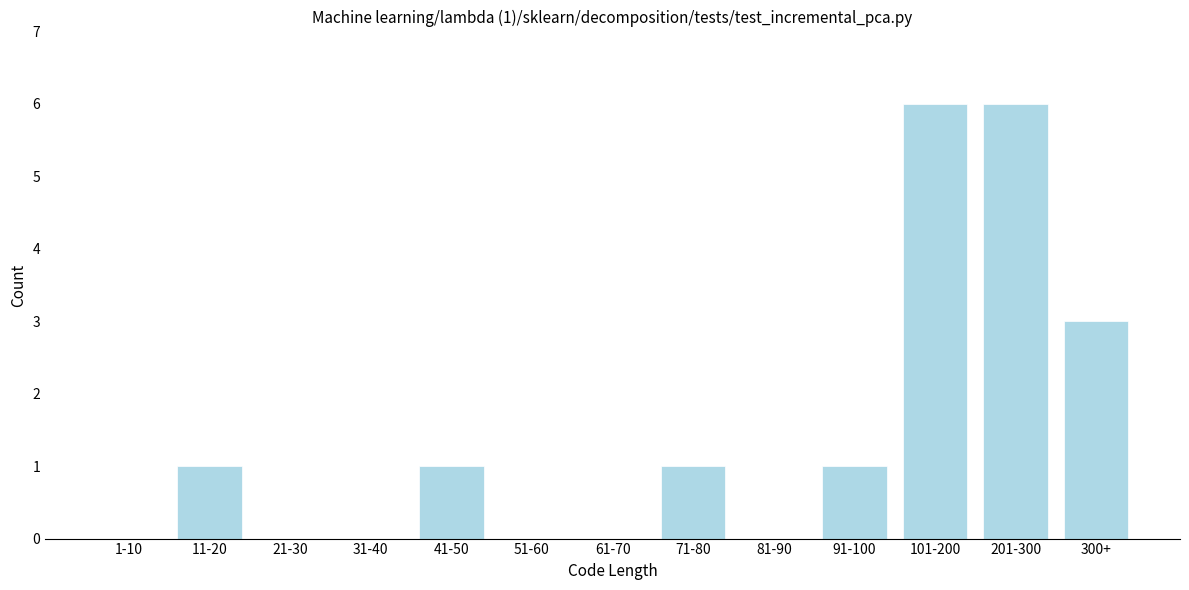

Reading left to right, extract all data points from this chart.

1-10=0	11-20=1	21-30=0	31-40=0	41-50=1	51-60=0	61-70=0	71-80=1	81-90=0	91-100=1	101-200=6	201-300=6	300+=3